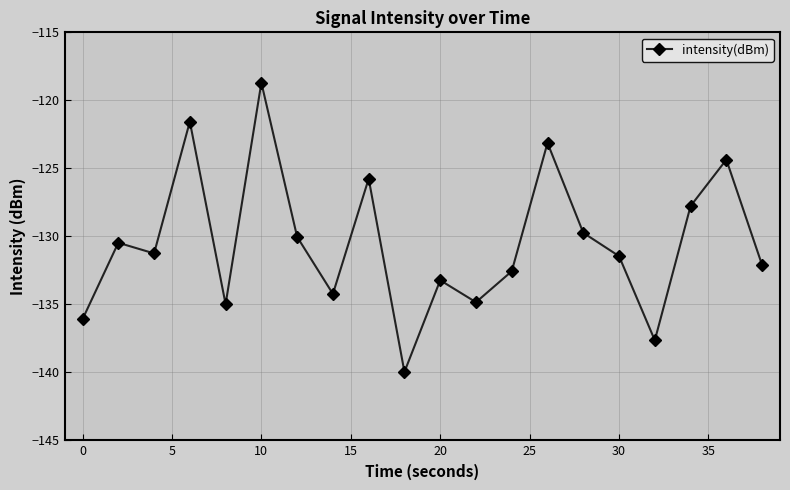

Count the number of categories in the chart.

20